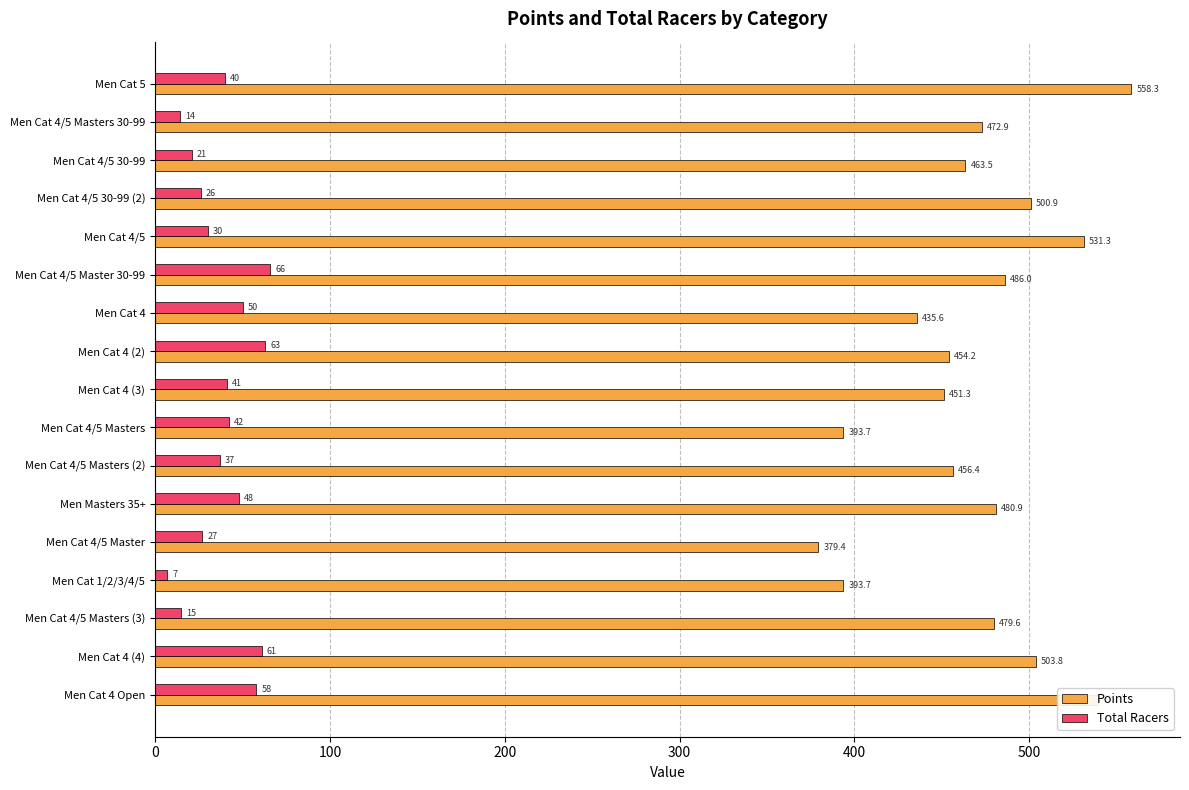

How many values in the Points series exceed 472?

9